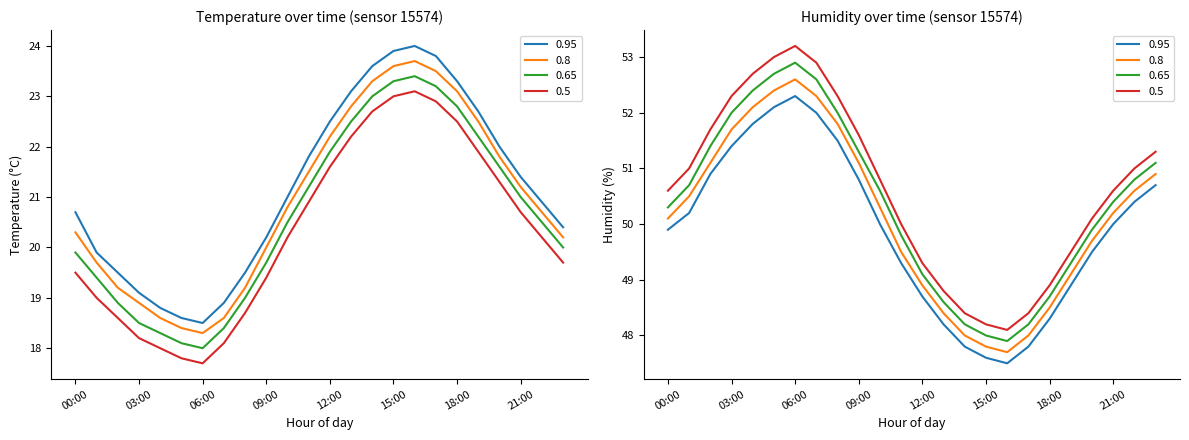

True or false: humidity and temperature intersect in this chart.

False